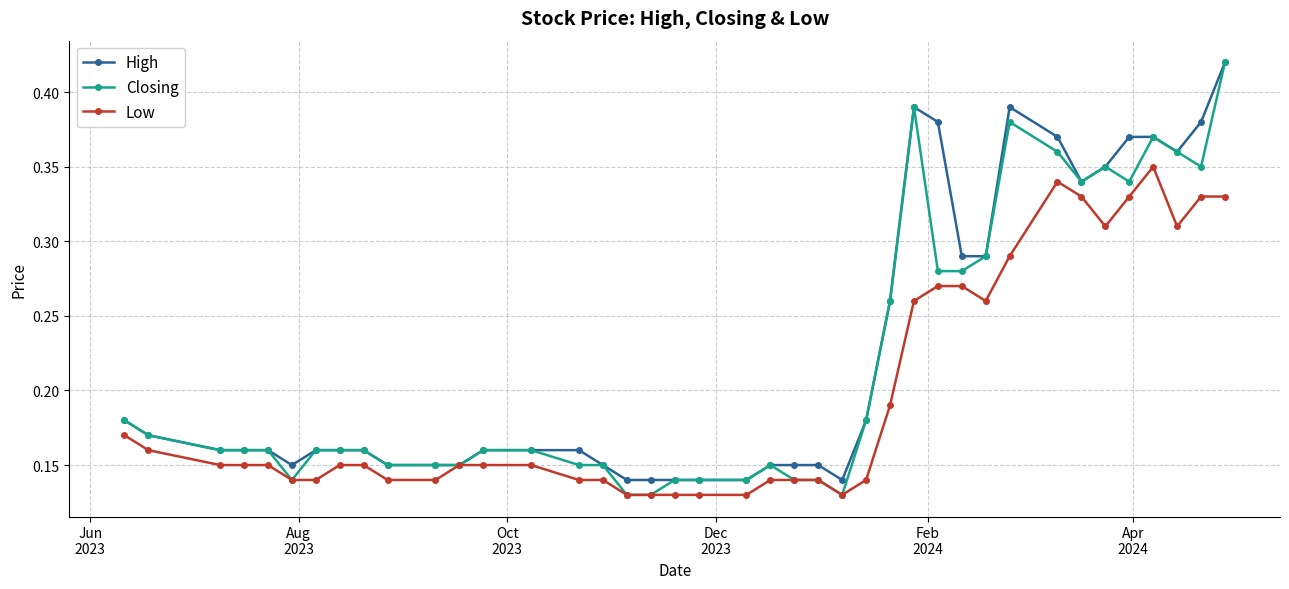

At how many categories does at least one series exceed 0?

40